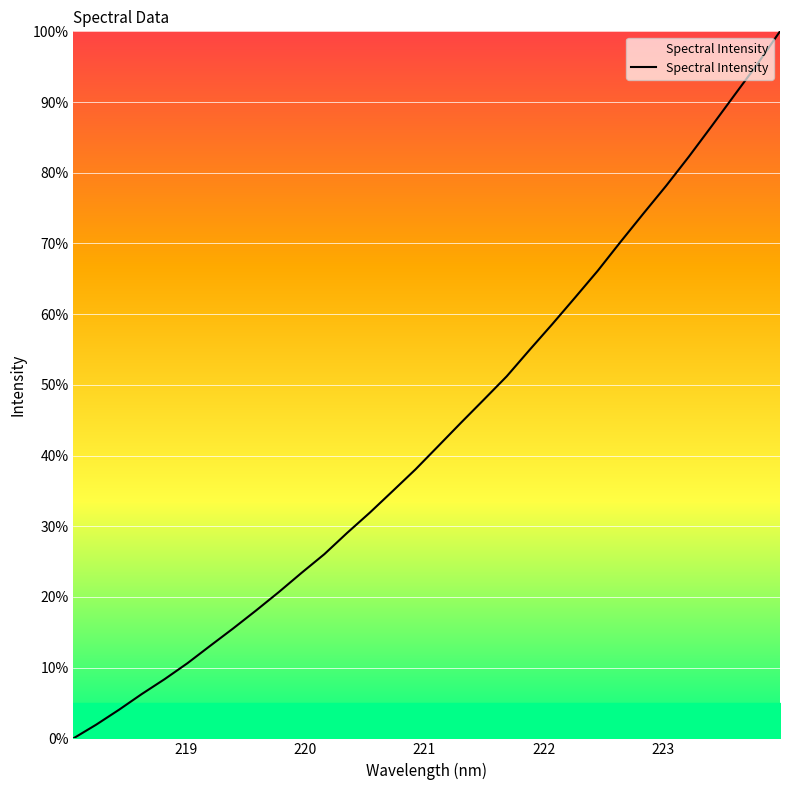

What is the difference between the maximum and minimum values?

100.0